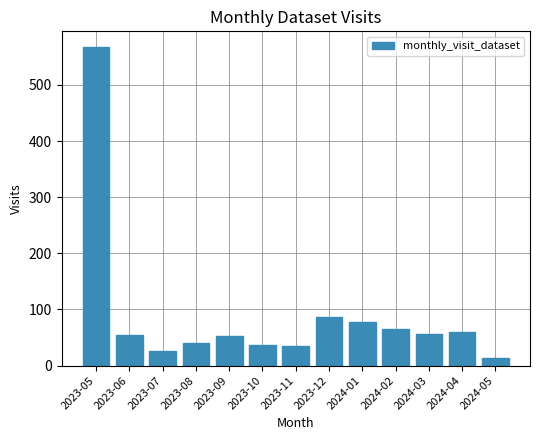

What is the smallest value displayed?

13